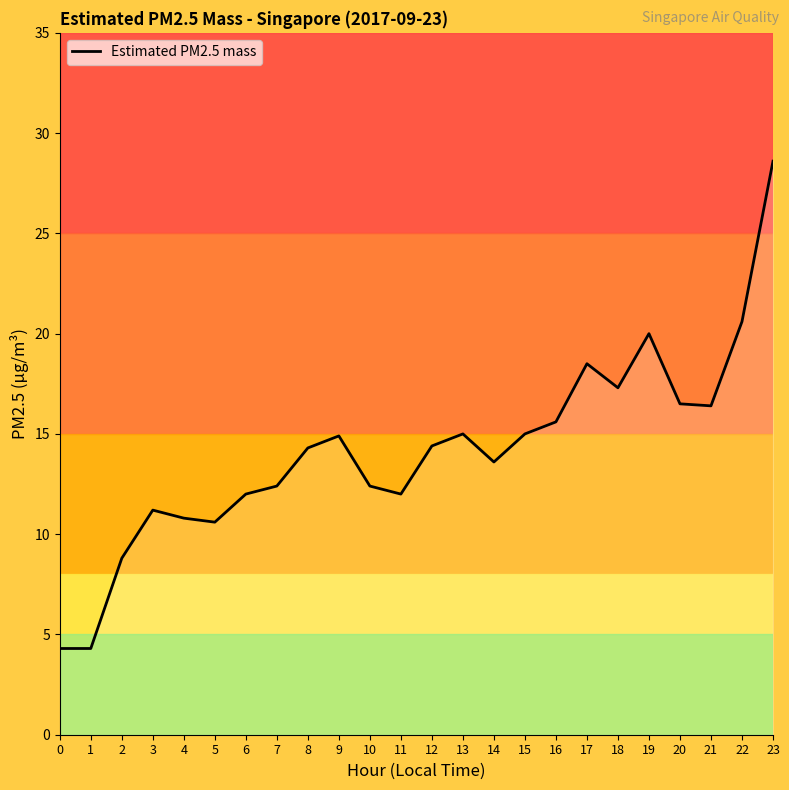

What is the greatest value displayed?

28.6